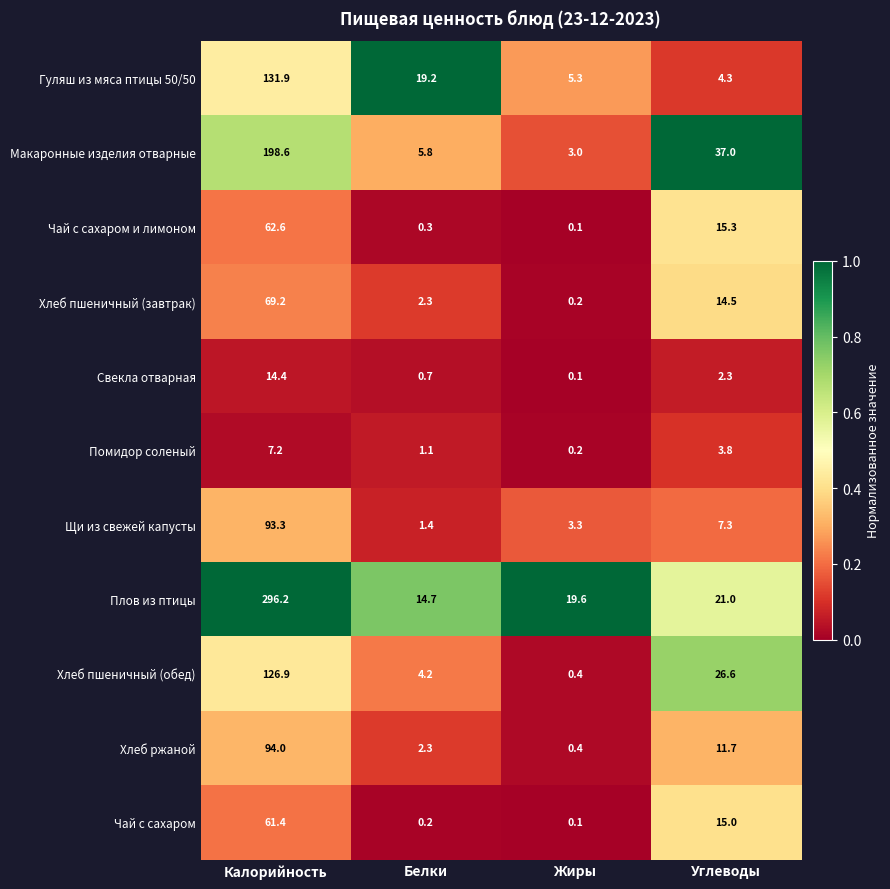

Count the number of data series in this chart.

11